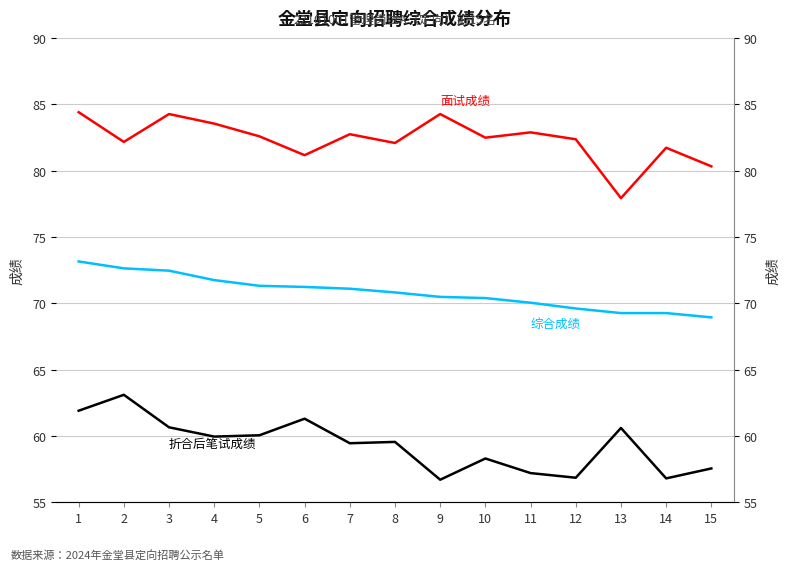

Is it true that 面试成绩 equals 45.4 at 4?

False